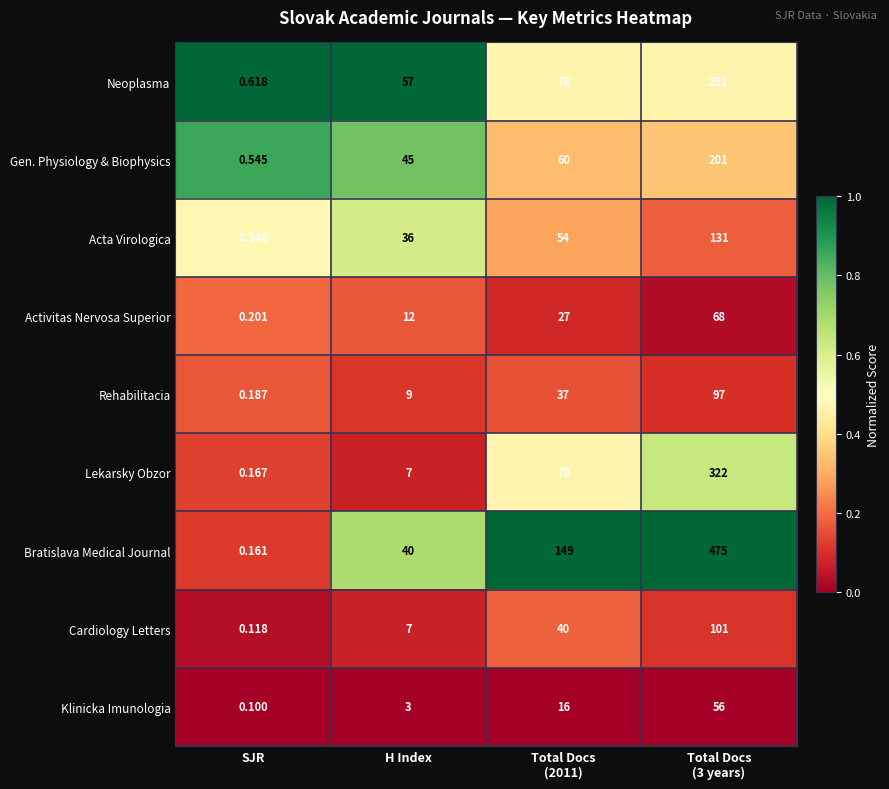

Rank the series by their maximum value, from lowest to highest.

Klinicka Imunologia, Activitas Nervosa Superior, Rehabilitacia, Cardiology Letters, Acta Virologica, Gen. Physiology & Biophysics, Neoplasma, Lekarsky Obzor, Bratislava Medical Journal